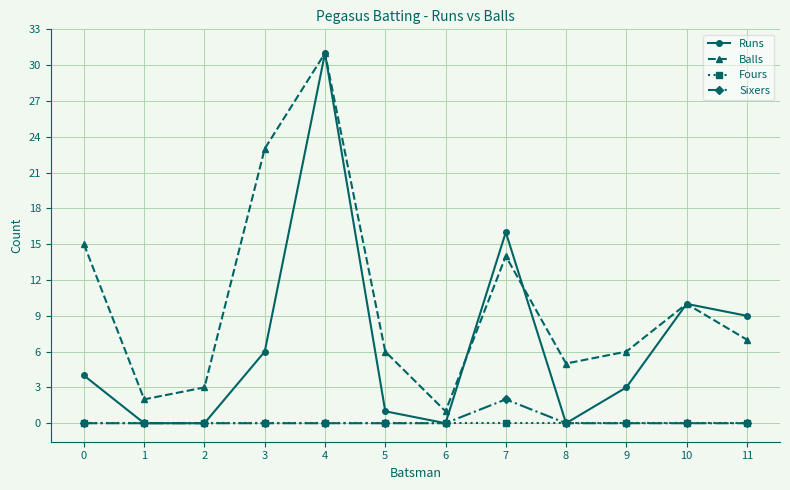

Where is the first local minimum for Balls?

1